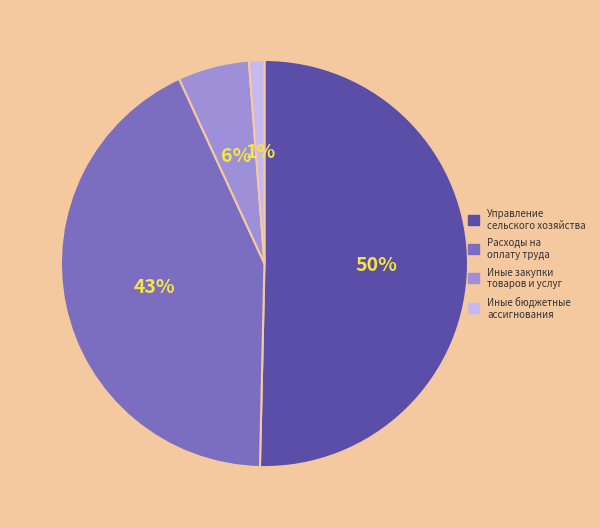

To the nearest percent, what is the average slice percentage?

25%